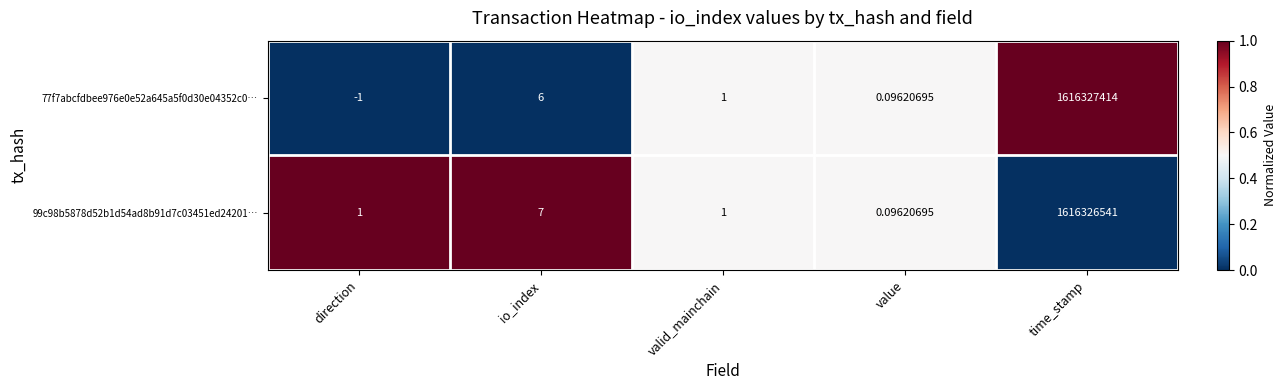

Where does the 77f7abcfdbee976e0e52a645a5f0d30e04352c0… series first go above 1?

io_index